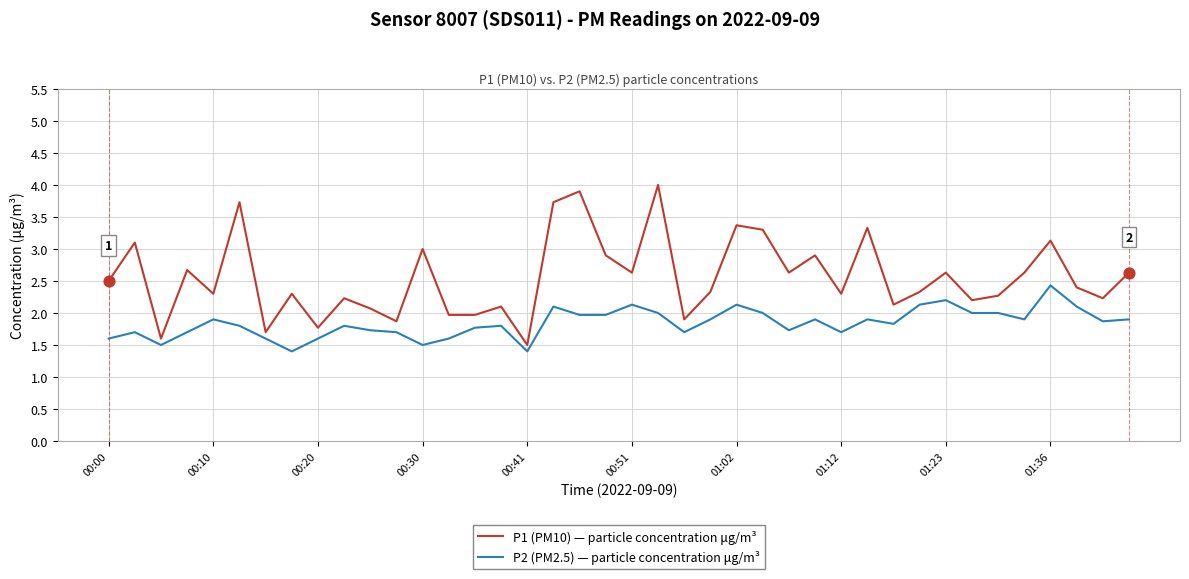

Which series has the widest spread of values?

P1 (PM10) — particle concentration μg/m³